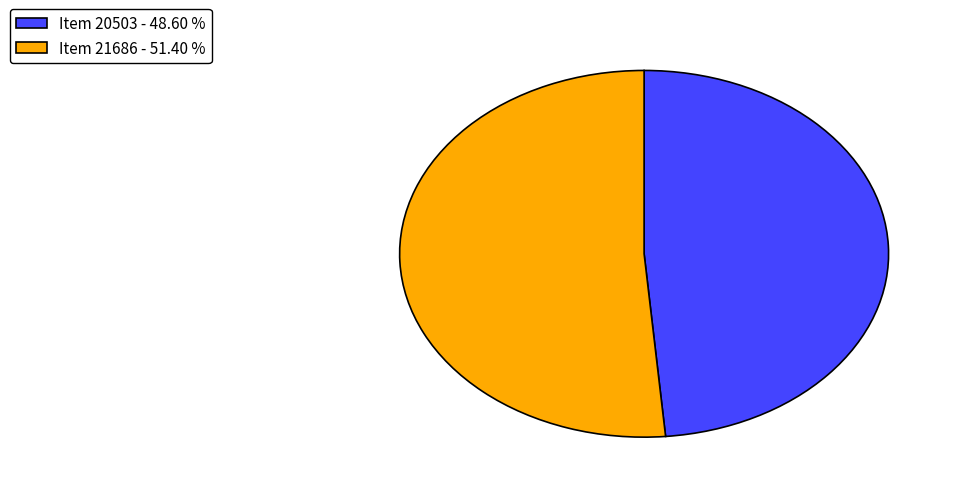

Does any single category account for the majority?

Yes